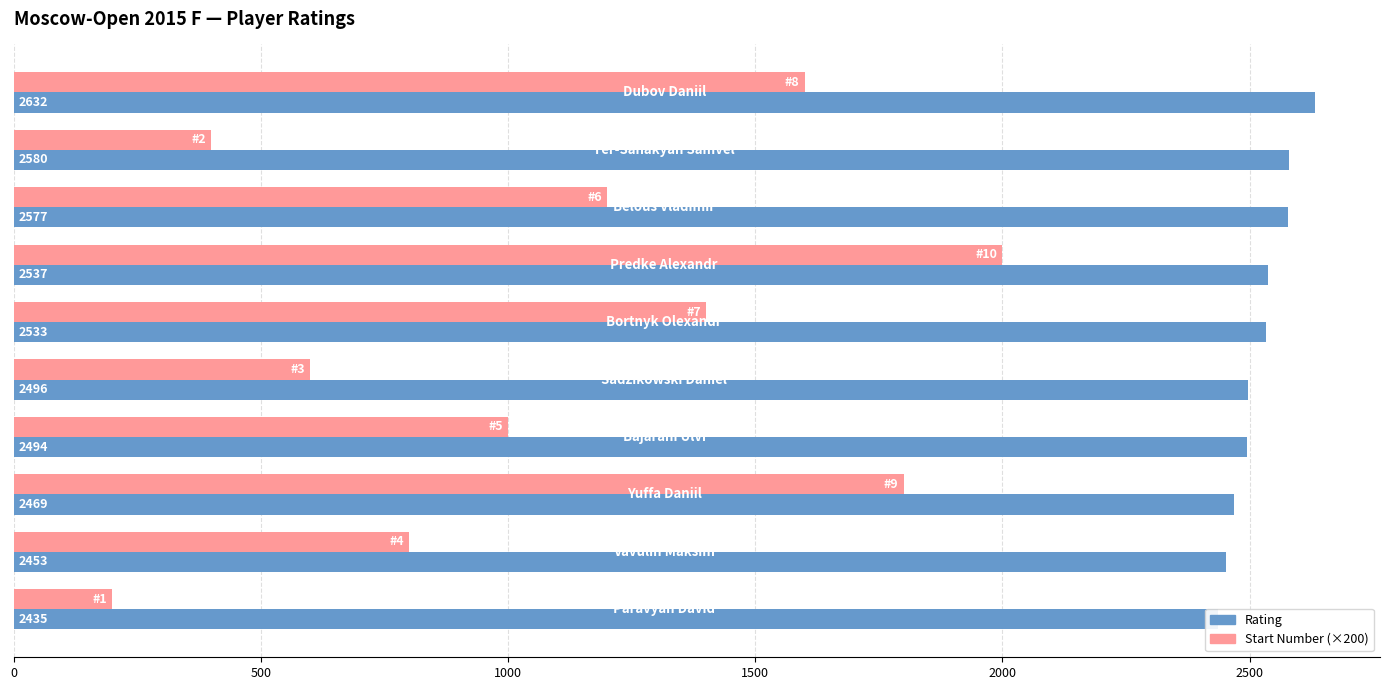

What is the total value across all series at 1000?

3777